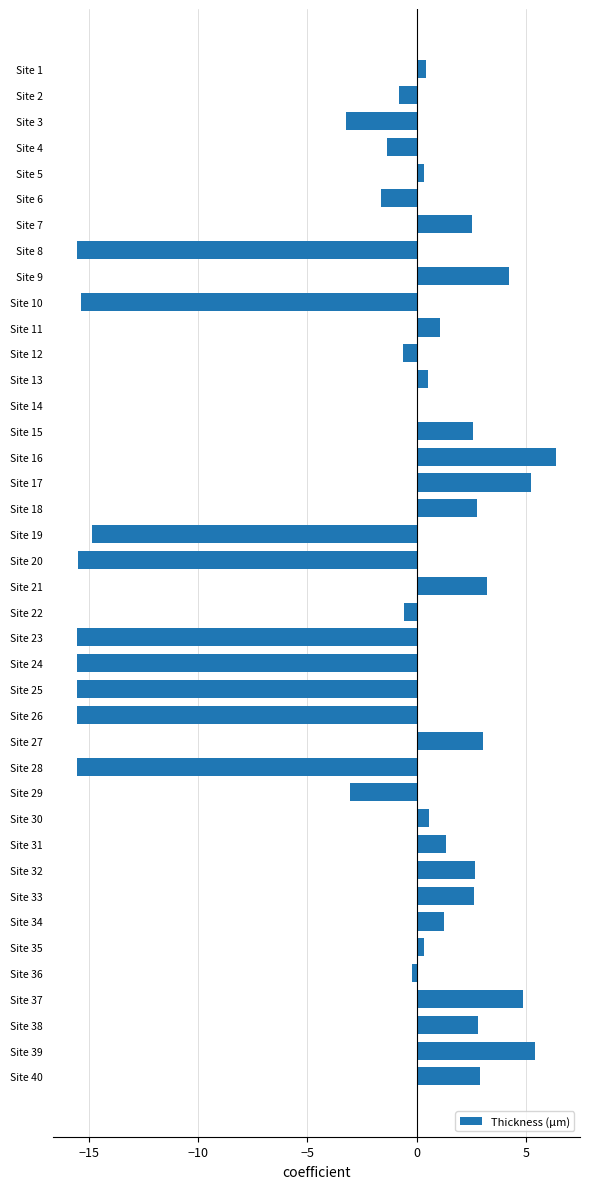

What is the sum of all values?

-93.4